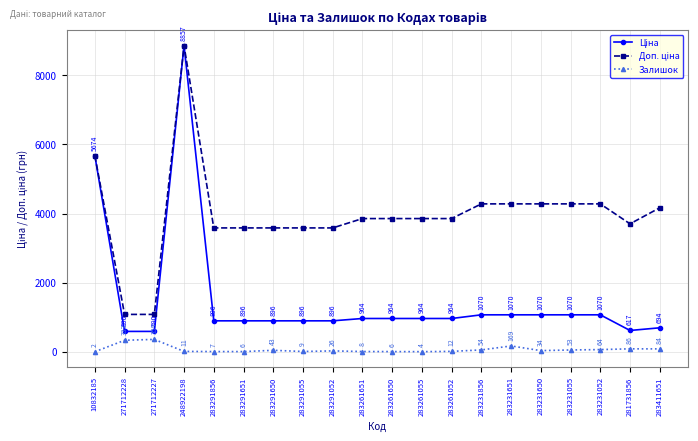

What is the minimum value for Залишок?

2.0